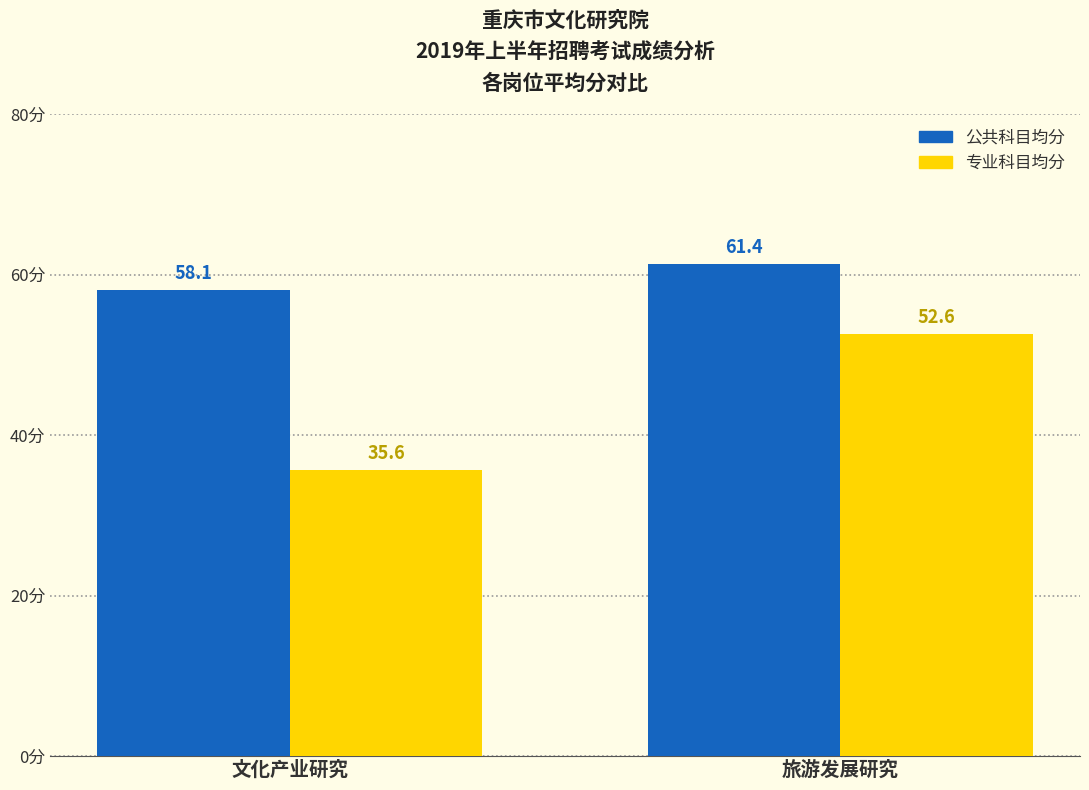

How many categories are shown in the chart?

2